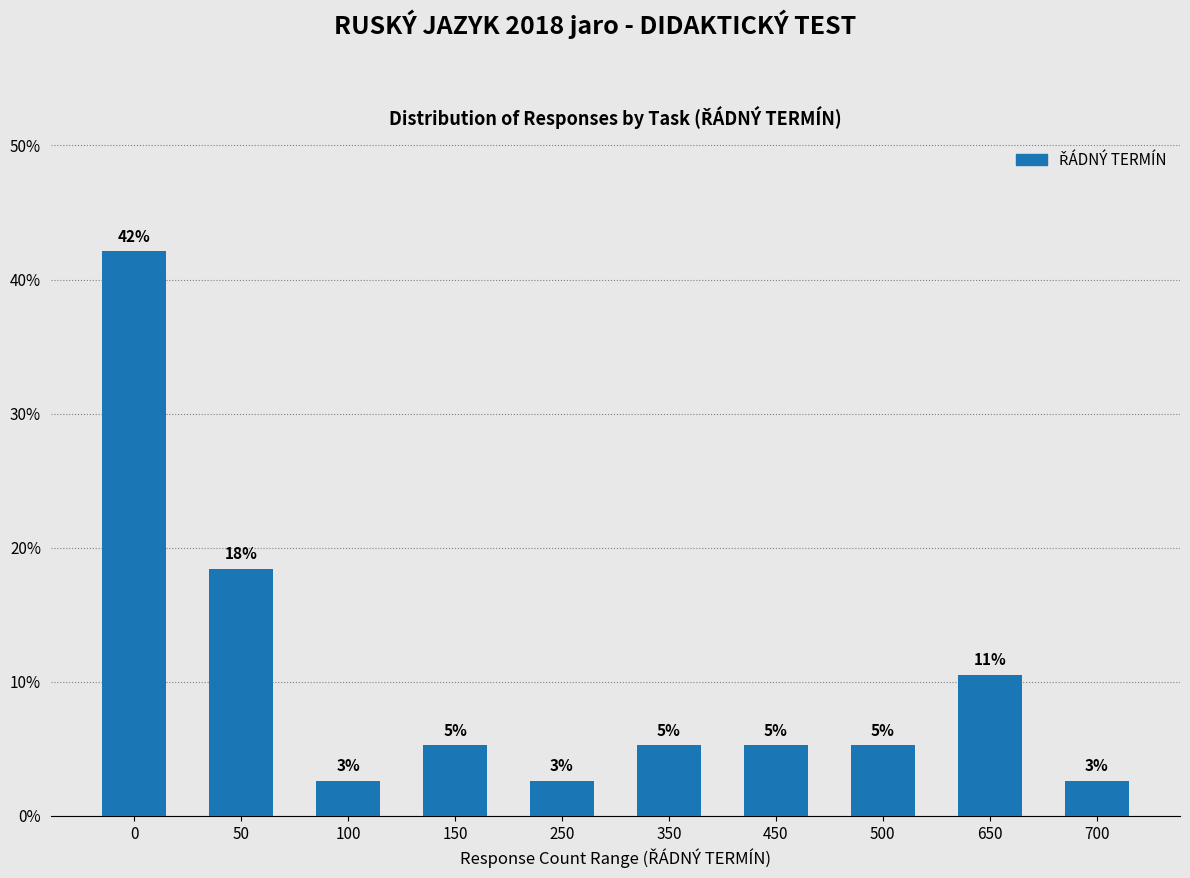

Does the chart contain any negative values?

No